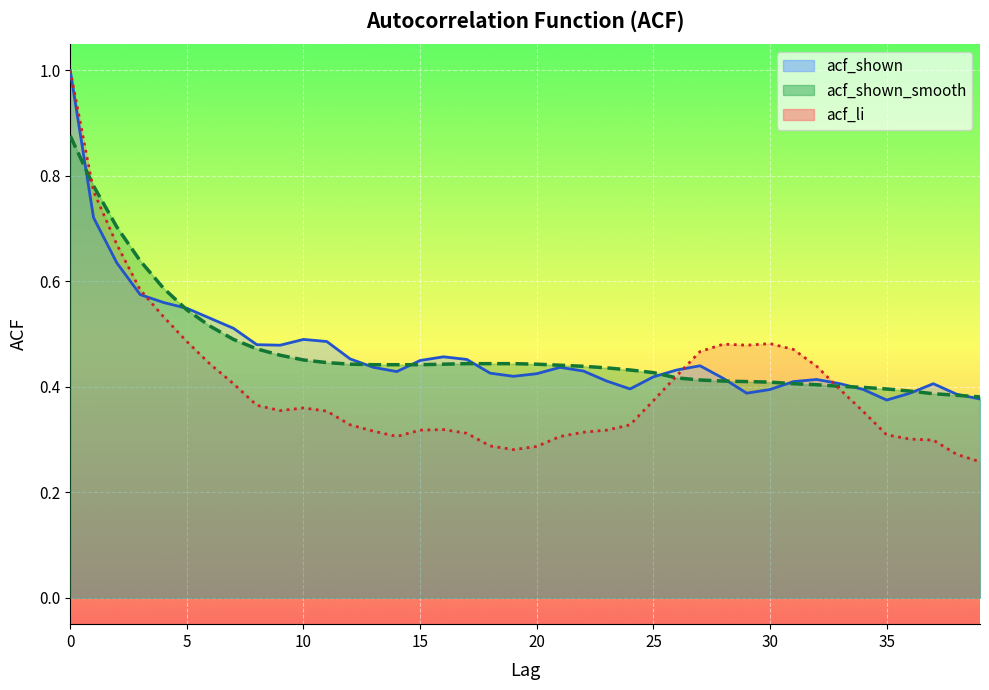

What is the average value of the acf_shown_smooth series?

0.5